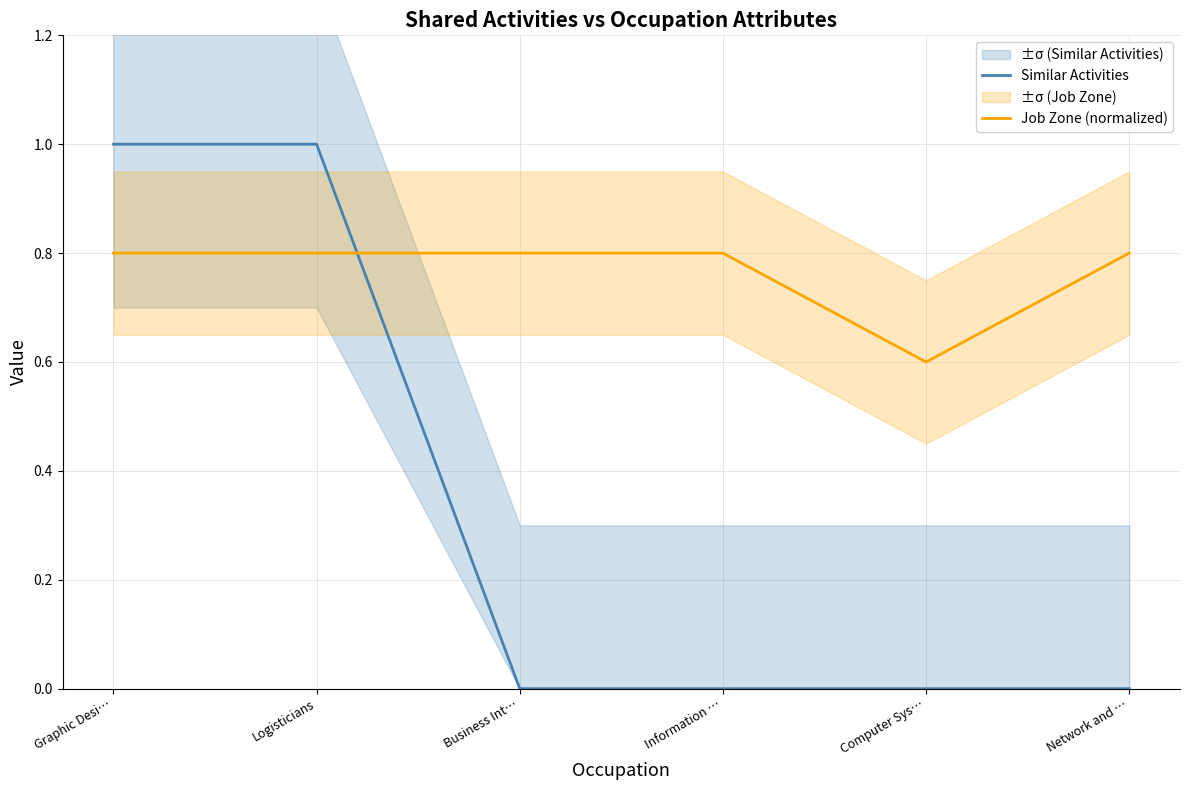

True or false: Similar Activities has more than 1 points higher than both neighbors.

False